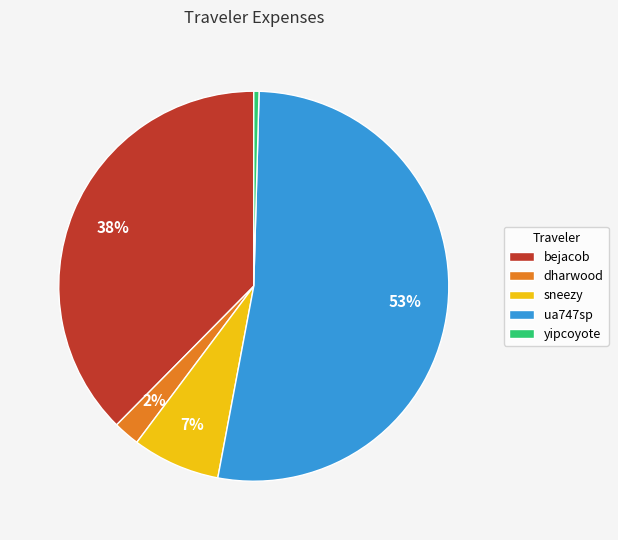

Count the number of slices in the pie.

5